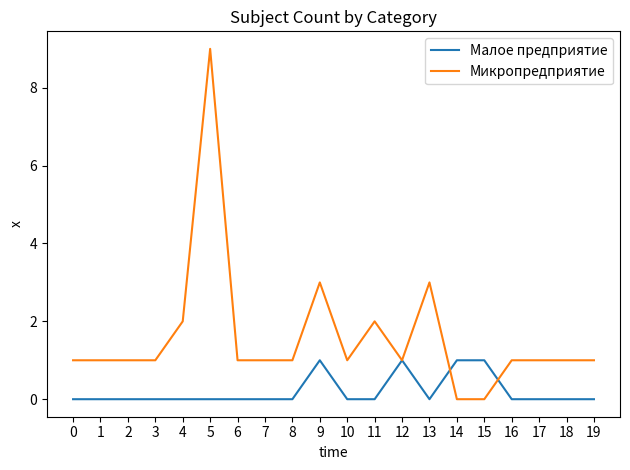

Which category has the highest value across all series?

5